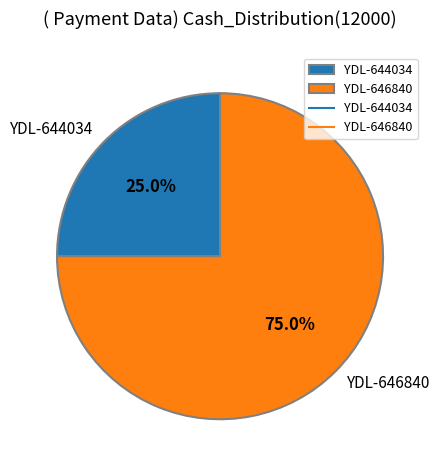

How many segments does this pie chart have?

2